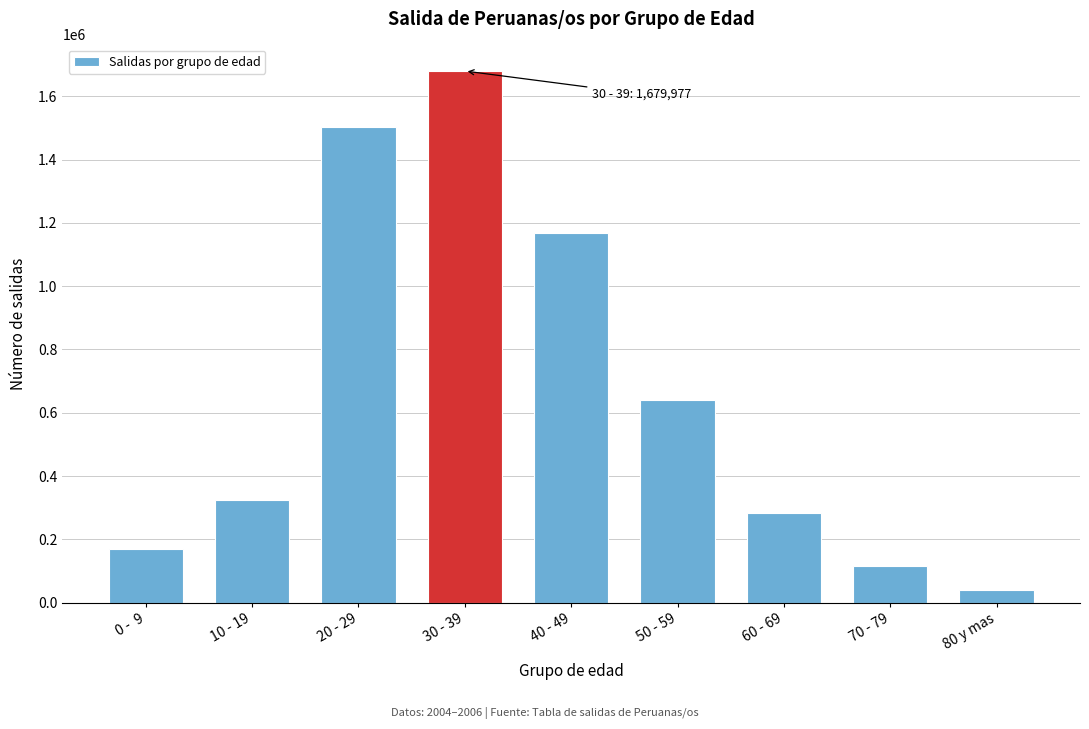

Reading left to right, extract all data points from this chart.

0 -  9=169196	10 - 19=325461	20 - 29=1502238	30 - 39=1679977	40 - 49=1169234	50 - 59=639722	60 - 69=283267	70 - 79=114966	80 y mas=40878